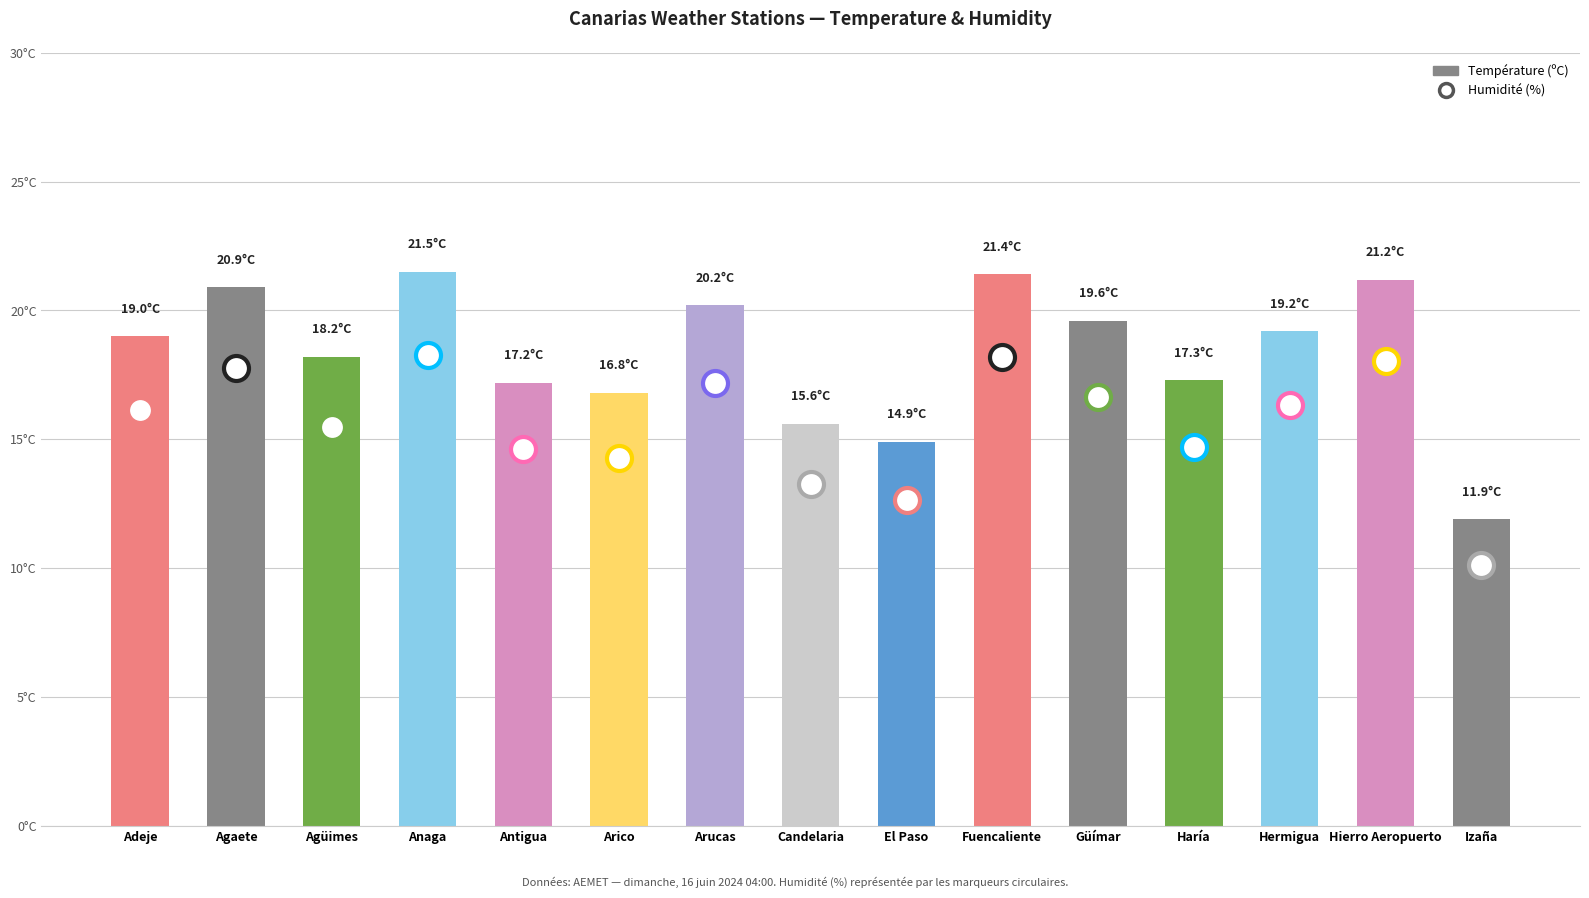

What is the value of the 9th bar from the left?

14.9